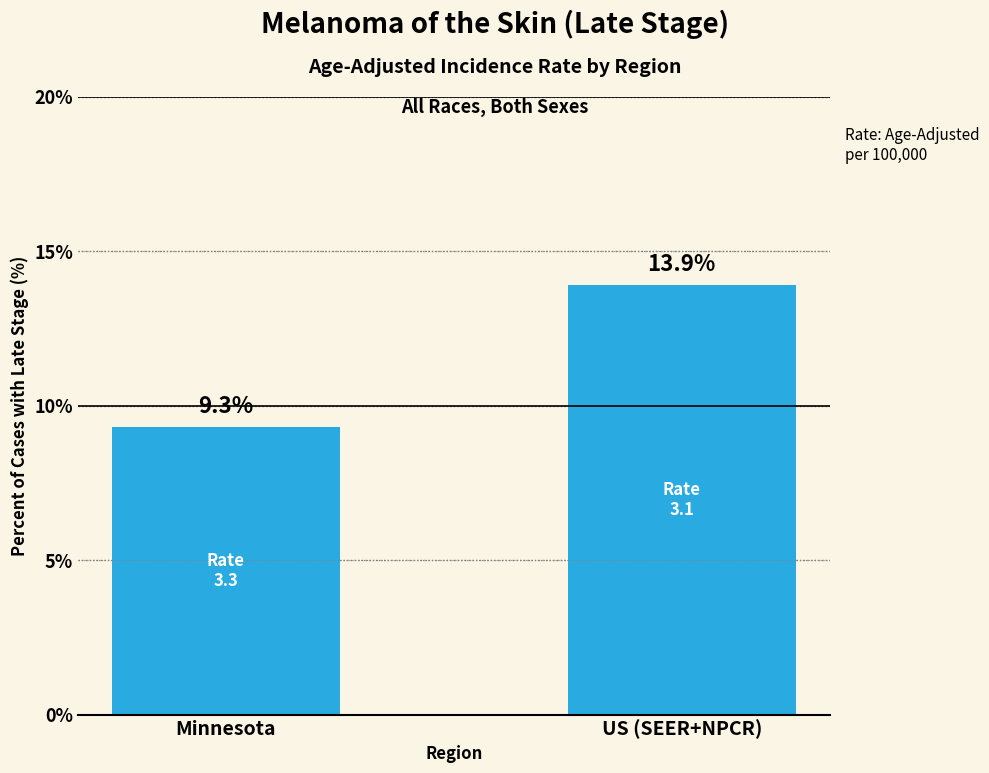

List the labels in order of value, smallest first.

Minnesota, US (SEER+NPCR)